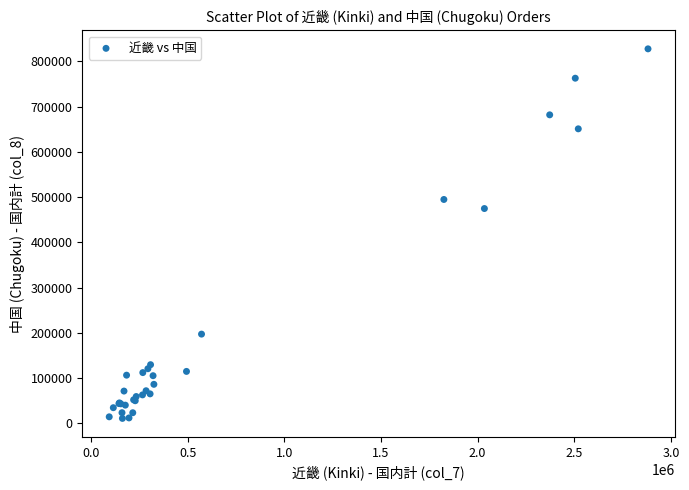

What Y value in the scatter plot is closest to 419397?

474845